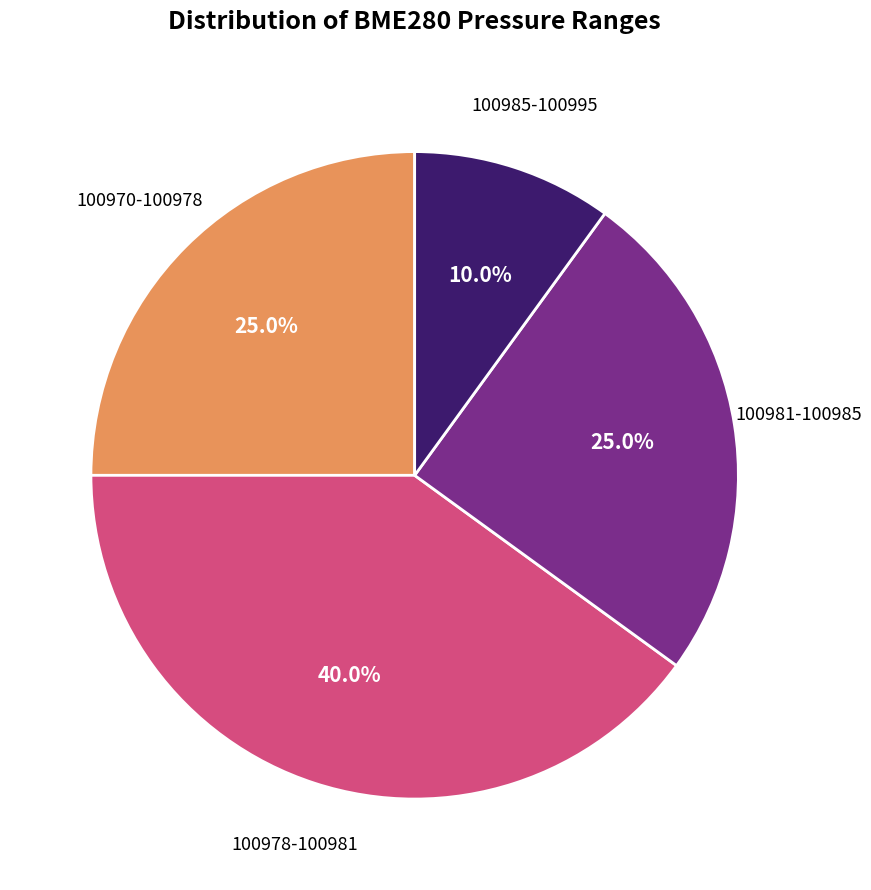

How many segments does this pie chart have?

4